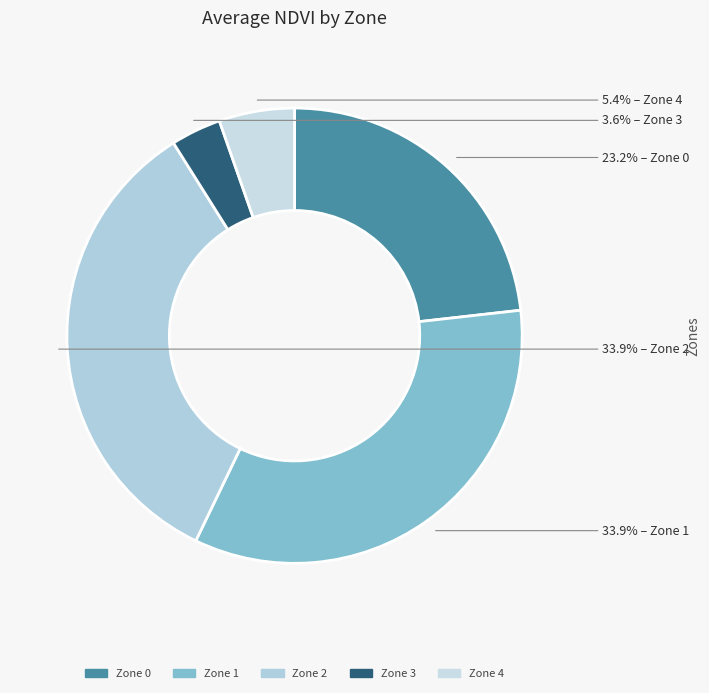

Does any single category account for the majority?

No